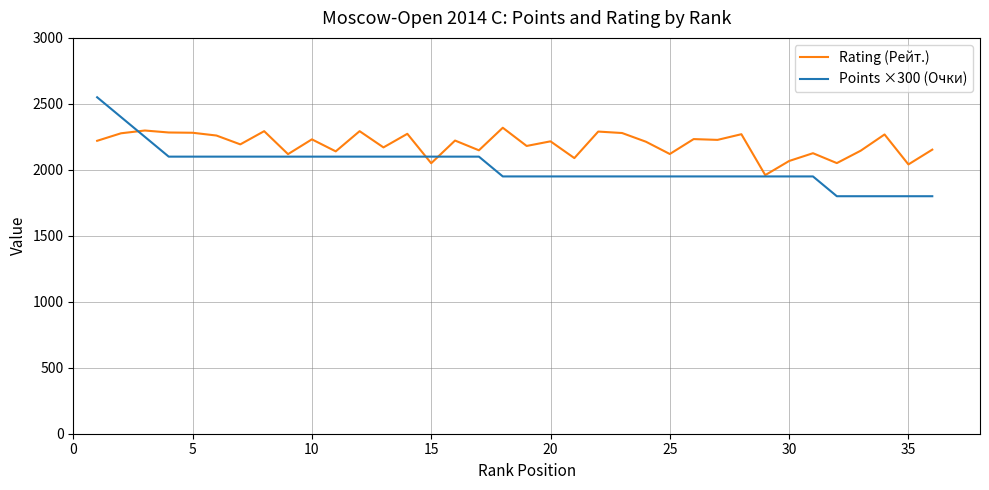

List the series in order of their peak value, highest first.

Points ×300 (Очки), Rating (Рейт.)